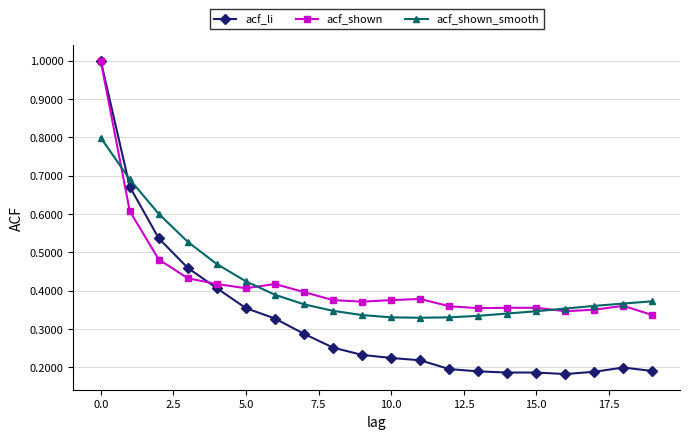

What is the maximum value for acf_shown_smooth?

0.8